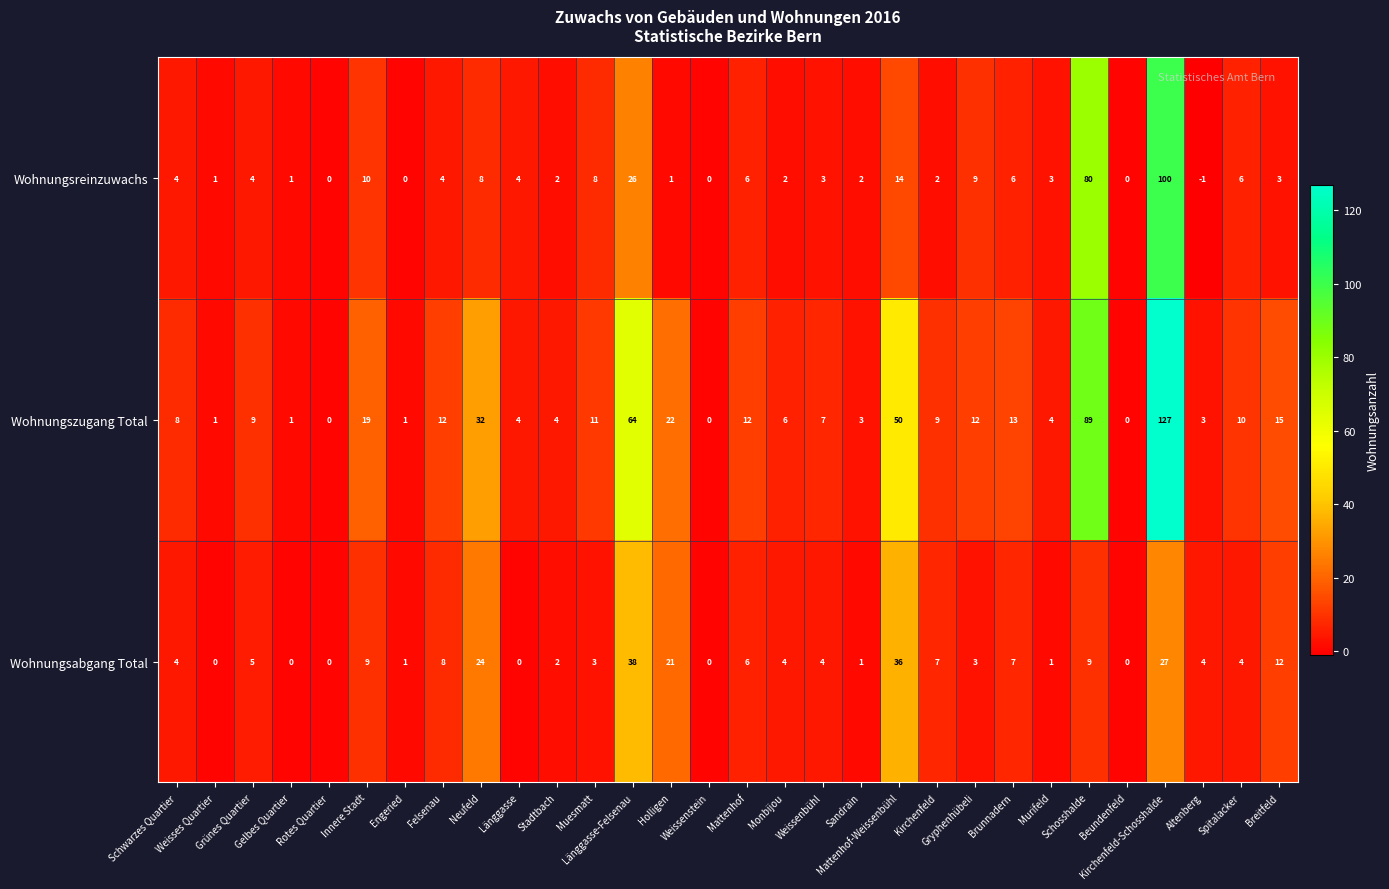

What is the average value of the Wohnungsreinzuwachs series?

10